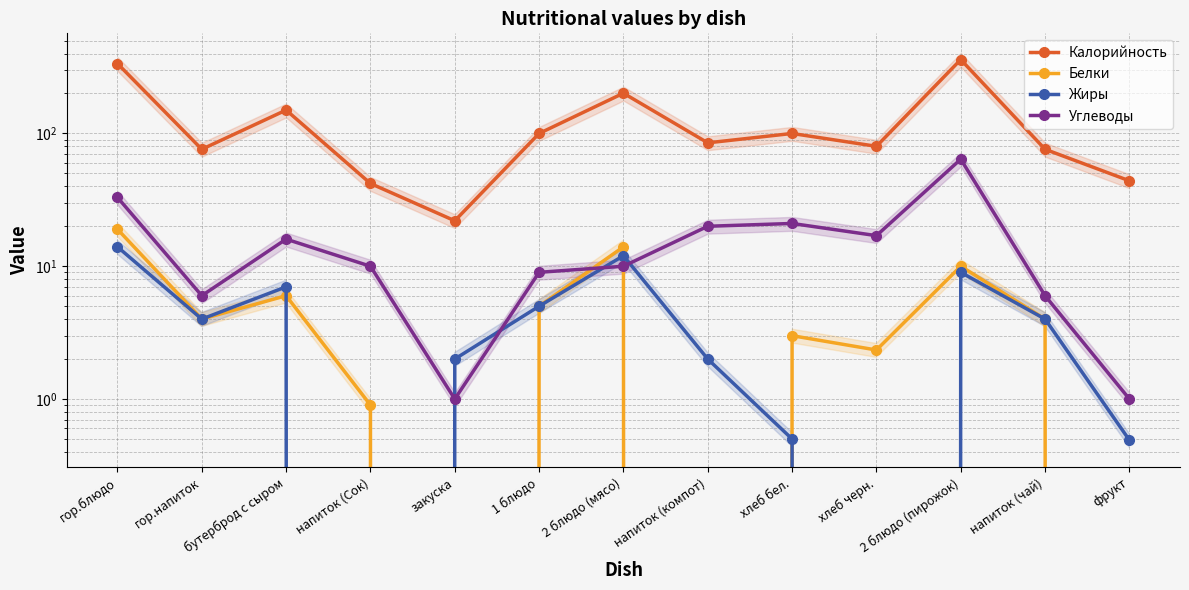

What is the label of the 5th point from the left?

закуска